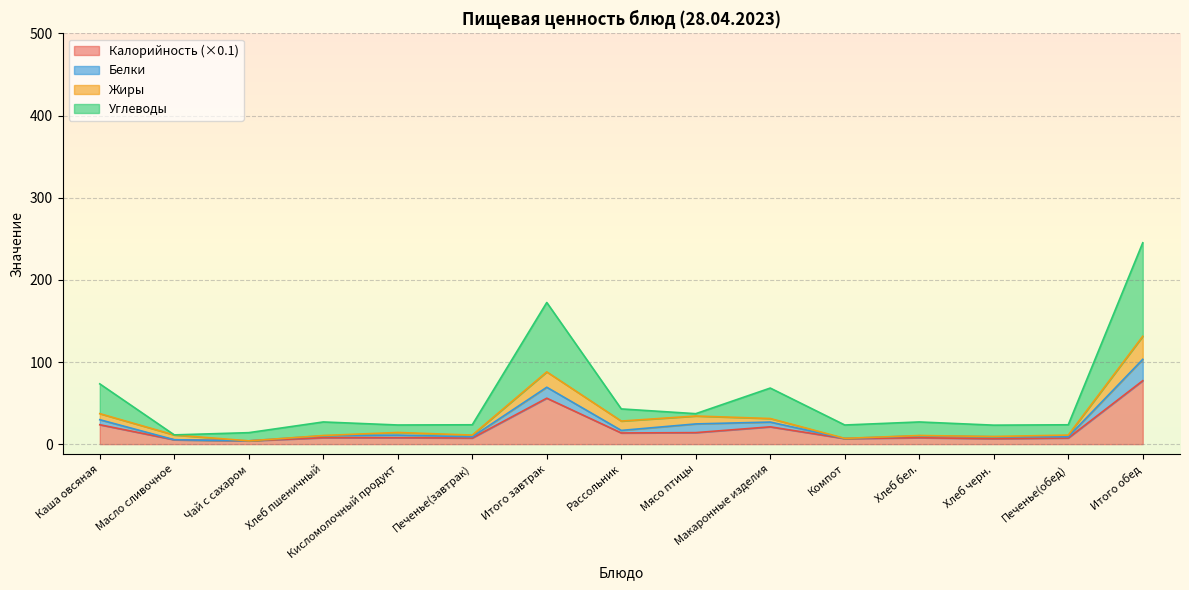

At how many categories does at least one series exceed 93?

2